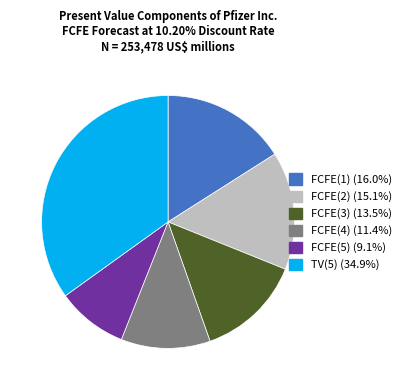

Does FCFE(2) represent more than half of the total?

No